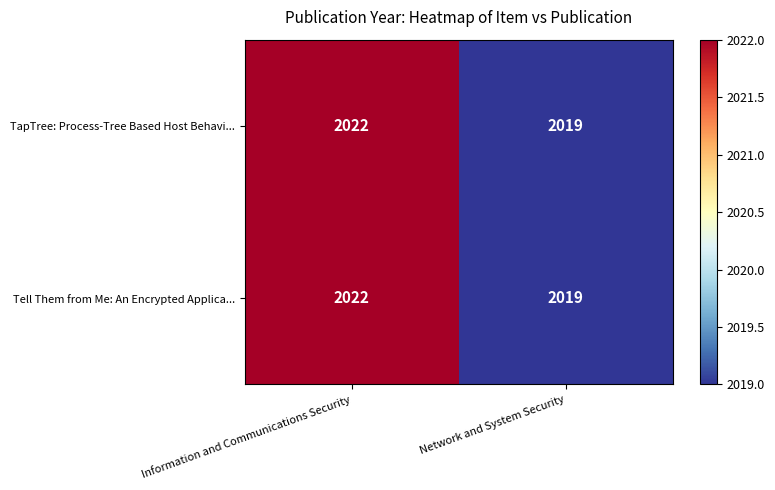

What is the approximate value of Tell Them from Me: An Encrypted Applica... at Network and System Security?

2019